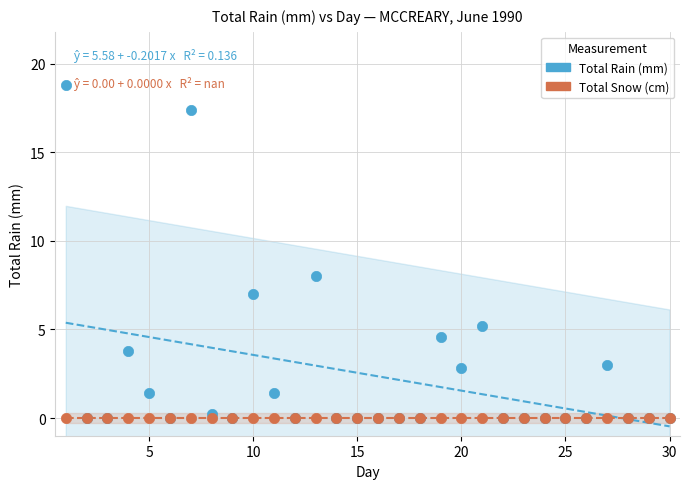

Across all series, what Y value is closest to 9?

8.0